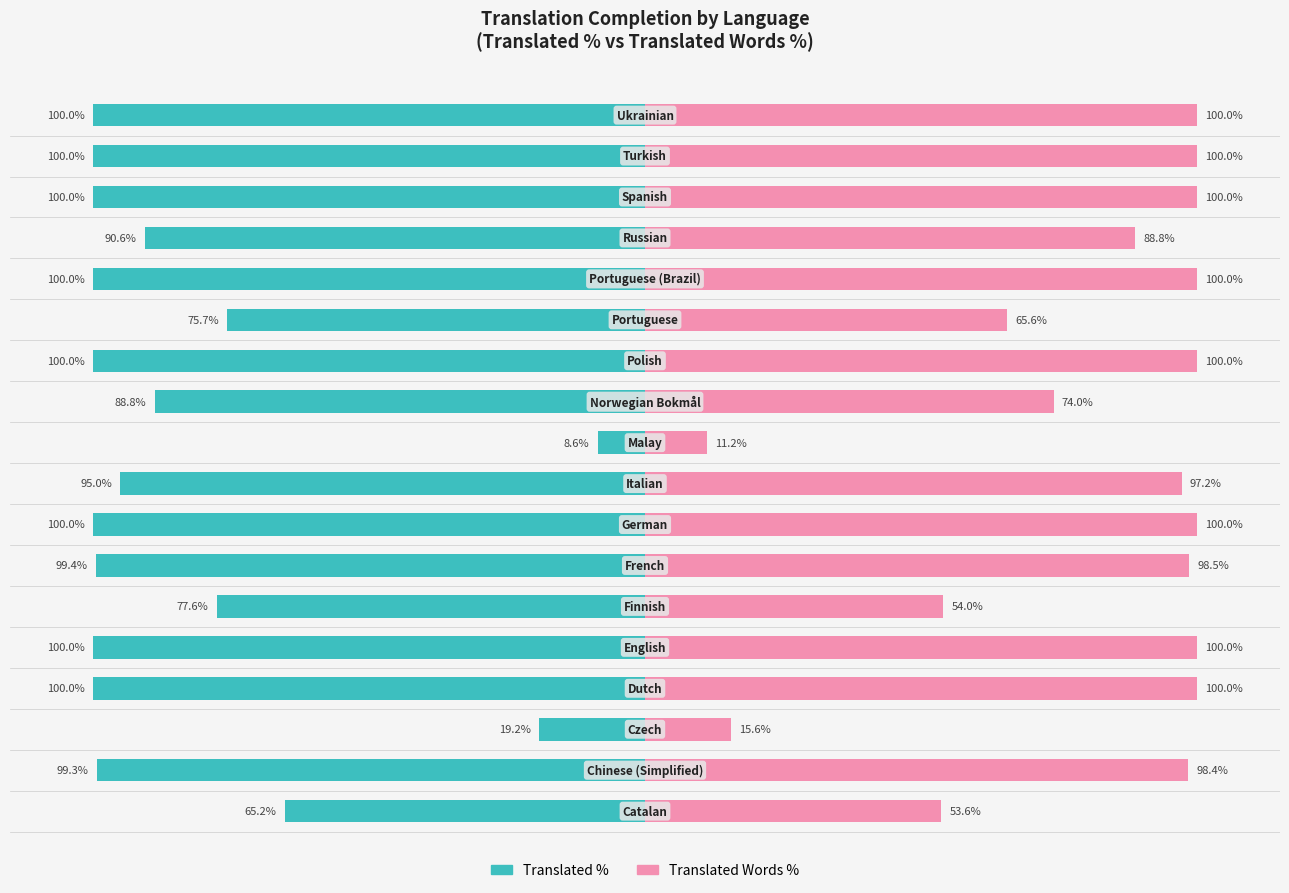

Reading left to right, what are all the values shown in this chart?

Translated %: -65.2	-99.3	-19.2	-100.0	-100.0	-77.6	-99.4	-100.0	-95.0	-8.6	-88.8	-100.0	-75.7	-100.0	-90.6	-100.0	-100.0	-100.0
Translated Words %: 53.6	98.4	15.6	100.0	100.0	54.0	98.5	100.0	97.2	11.2	74.0	100.0	65.6	100.0	88.8	100.0	100.0	100.0